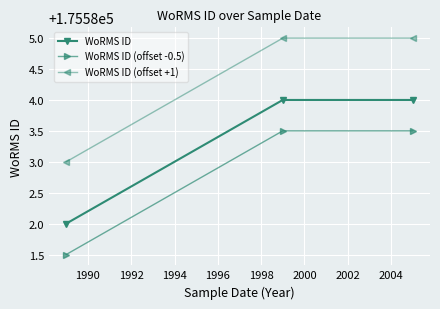

List the series in order of their overall mean, lowest first.

WoRMS ID (offset -0.5), WoRMS ID, WoRMS ID (offset +1)